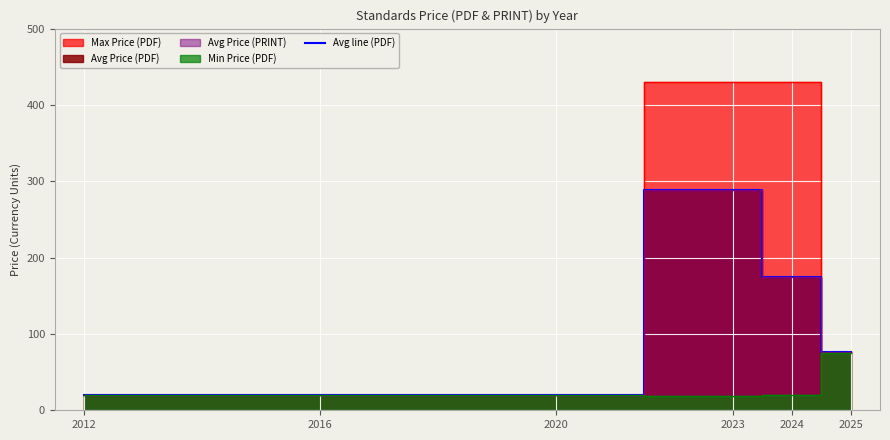

What is the value of the 3rd point from the left?

20.0